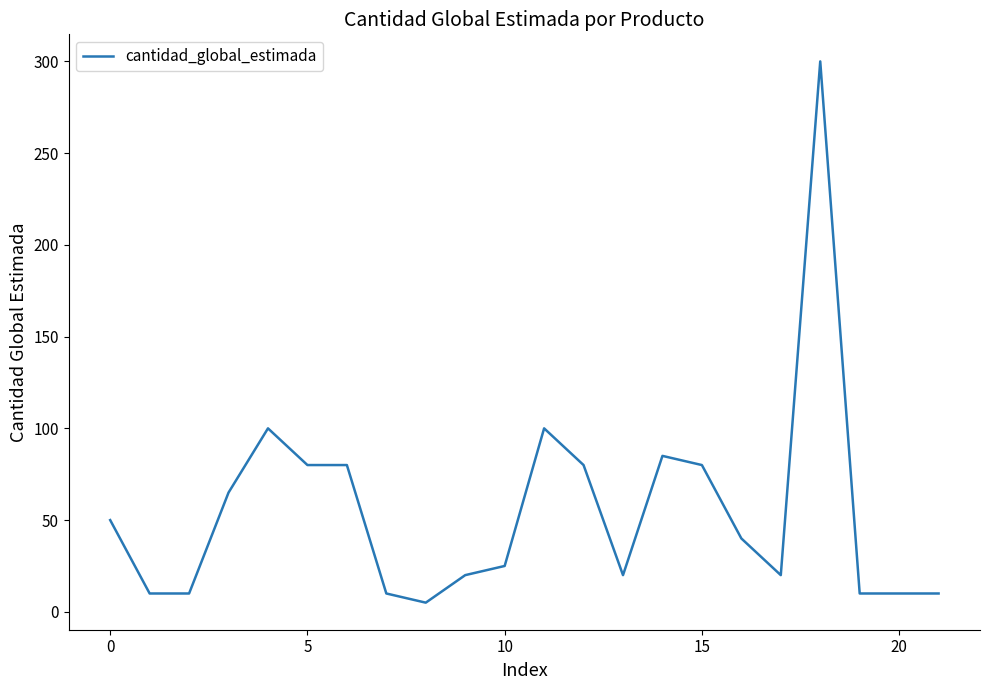

Reading left to right, what are all the values shown in this chart?

50	10	10	65	100	80	80	10	5	20	25	100	80	20	85	80	40	20	300	10	10	10